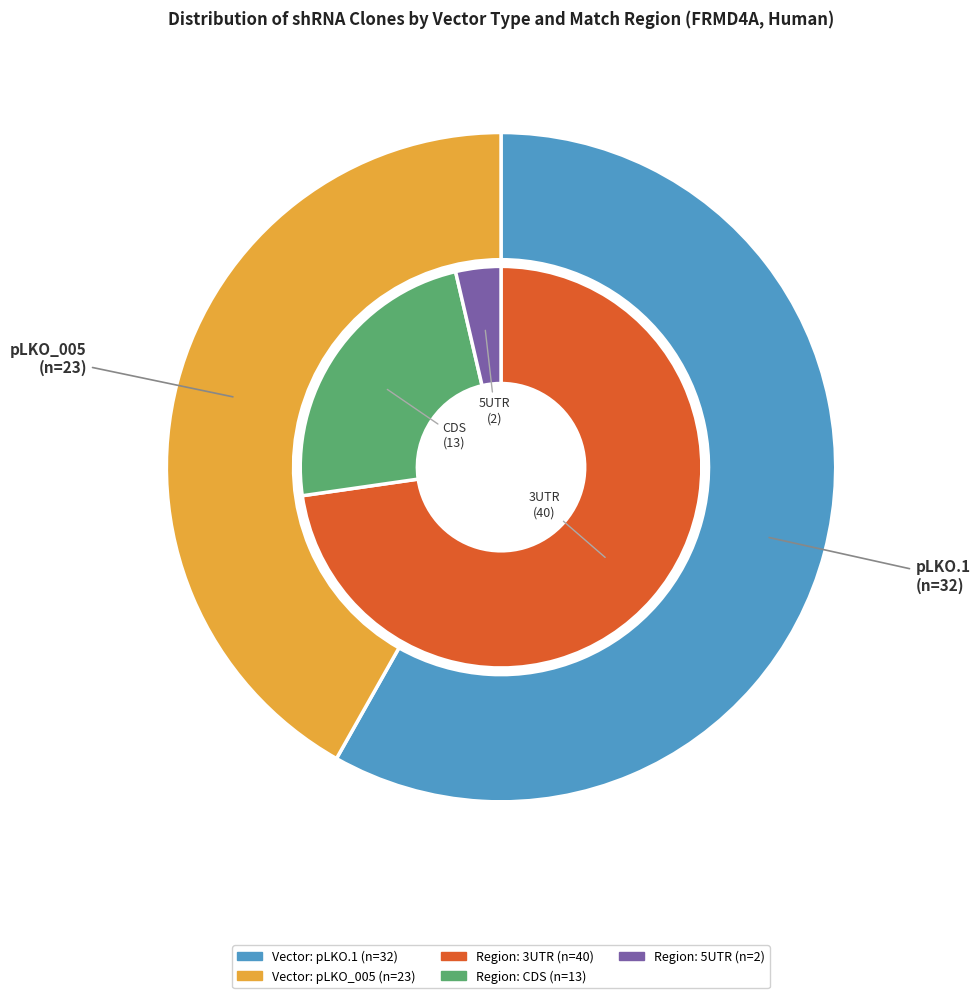

How many slices are in this pie chart?

2